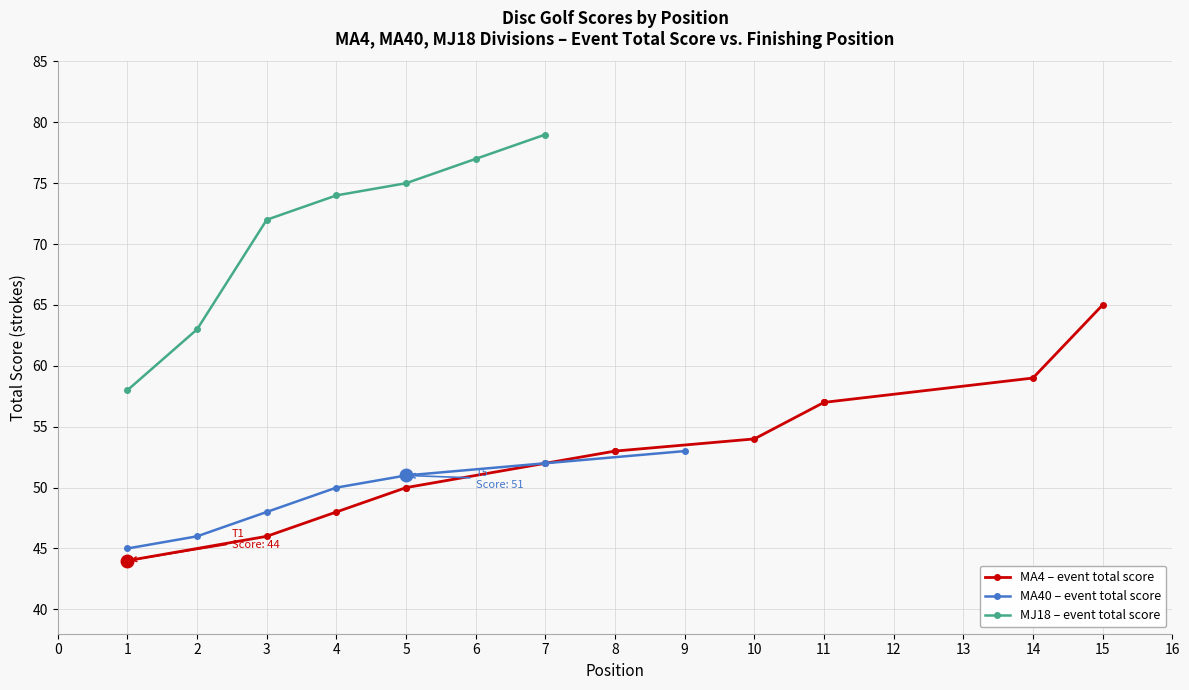

True or false: MJ18 – event total score has more than 2 interior local peaks.

False